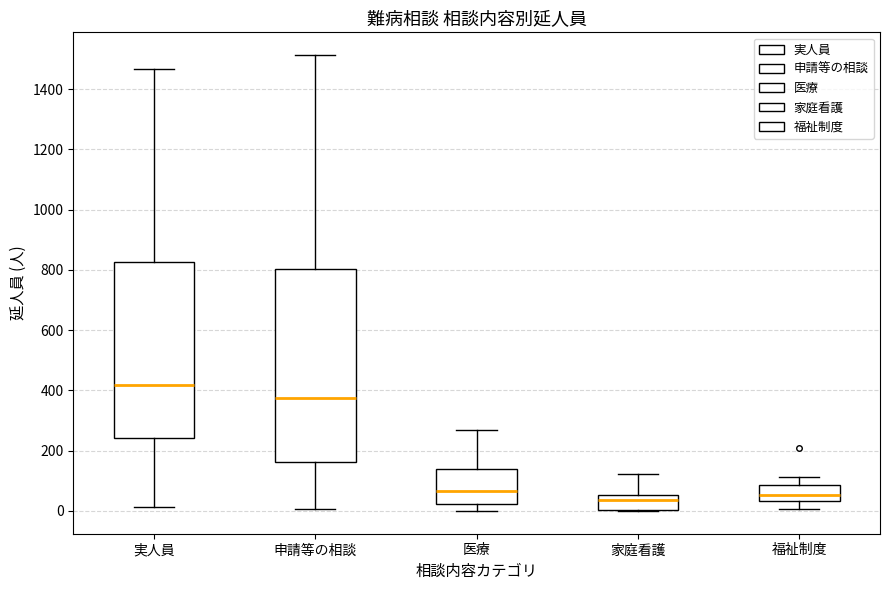

Reading left to right, transcribe this box plot: for each box, give where its median line is, the range the box spans, and where its two whiskers end, as read against the y-axis. The values are not printed on the chart, so give them approximately, as read against the axis.

実人員: median 420, box 240 to 820, whiskers 20 to 1460
申請等の相談: median 380, box 160 to 800, whiskers 0 to 1520
医療: median 60, box 20 to 140, whiskers 0 to 260
家庭看護: median 40, box 0 to 60, whiskers 0 to 120
福祉制度: median 60, box 40 to 80, whiskers 0 to 120